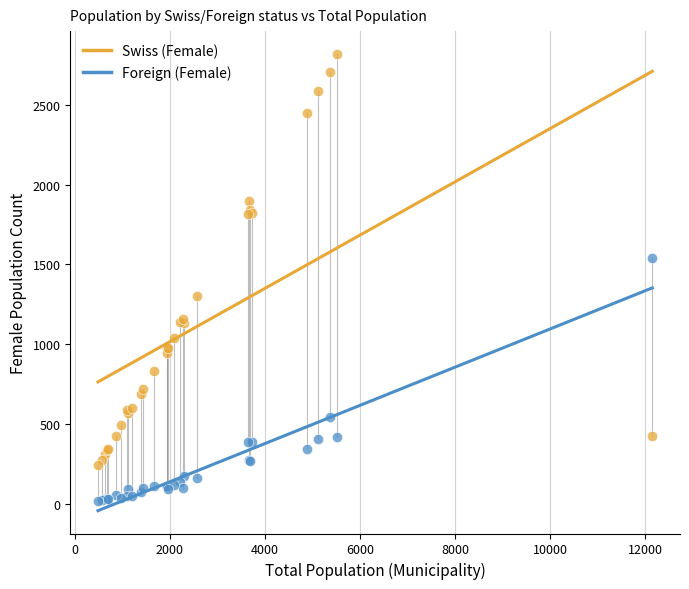

What are all the series names shown in the legend?

Swiss (Female), Foreign (Female)